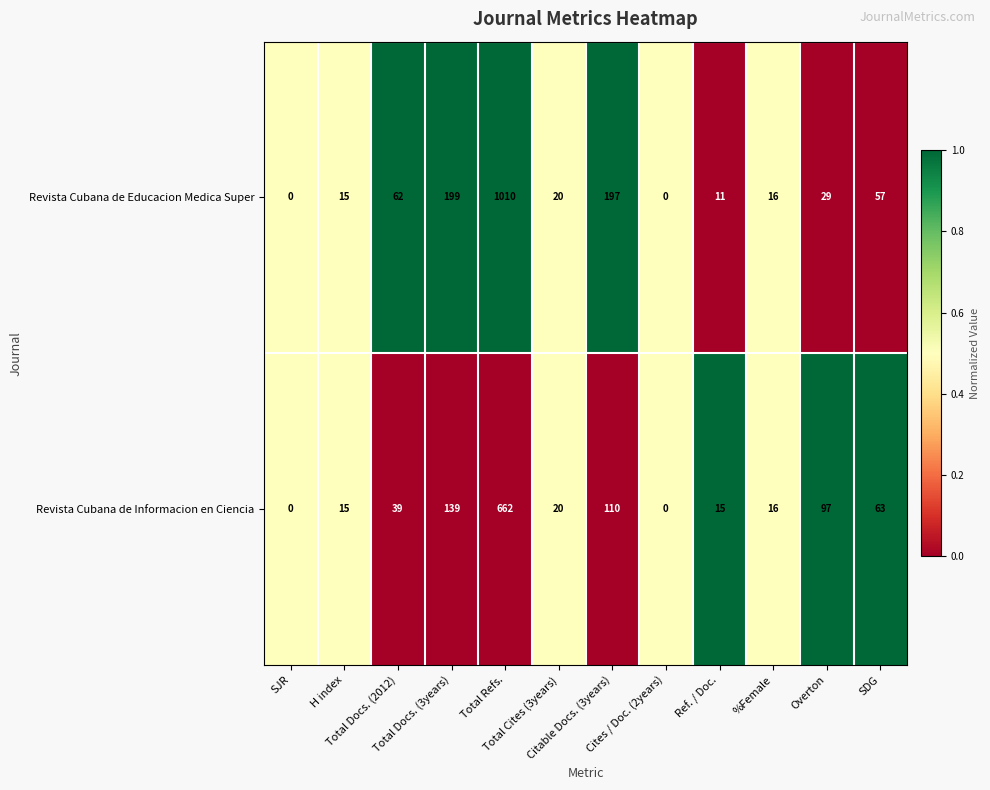

What is the average value of the Revista Cubana de Informacion en Ciencia series?

98